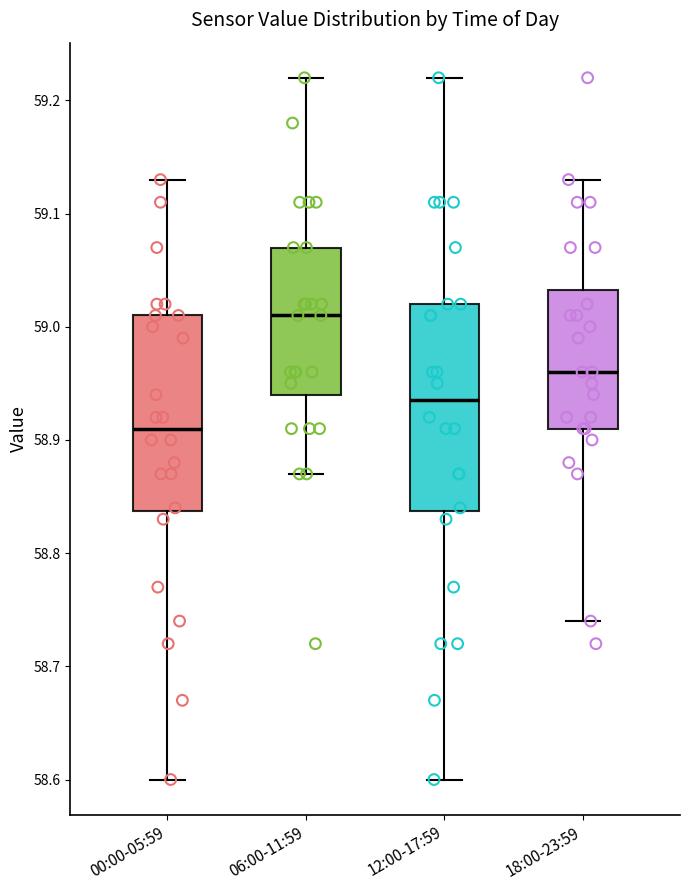

Which box has the highest median line?

06:00-11:59